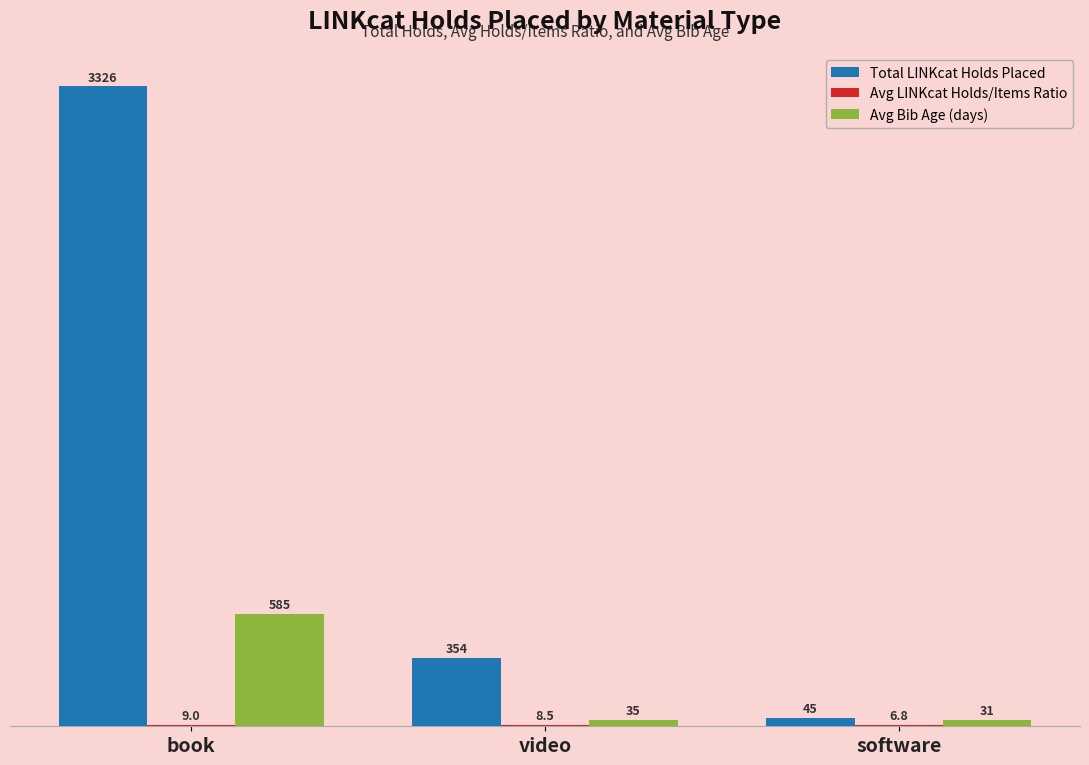

What is the sum of all Total LINKcat Holds Placed values?

3725.0